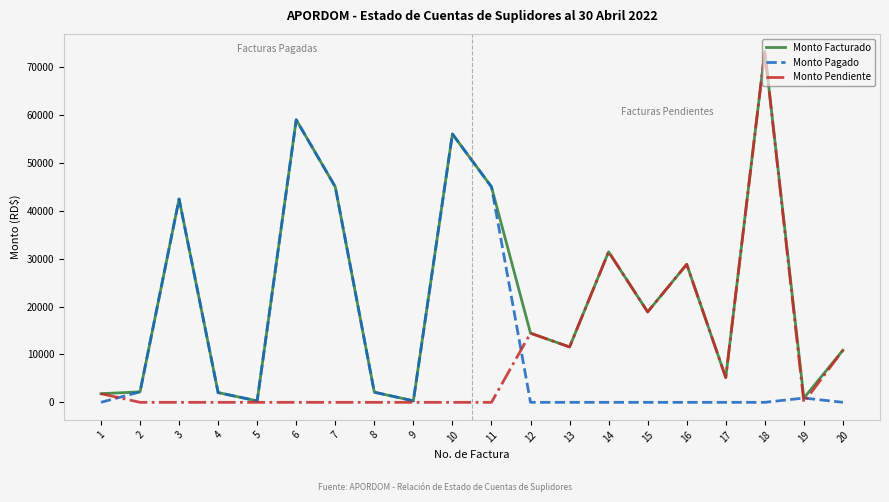

What is the maximum value shown in the chart?

73278.0